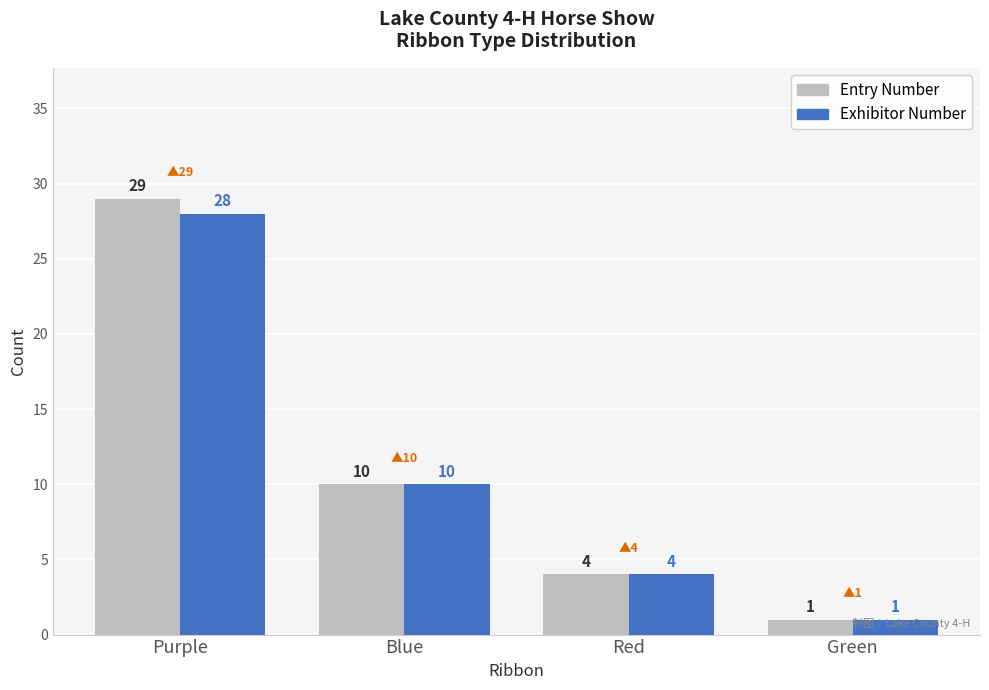

Rank the categories by Exhibitor Number value from lowest to highest.

Green, Red, Blue, Purple